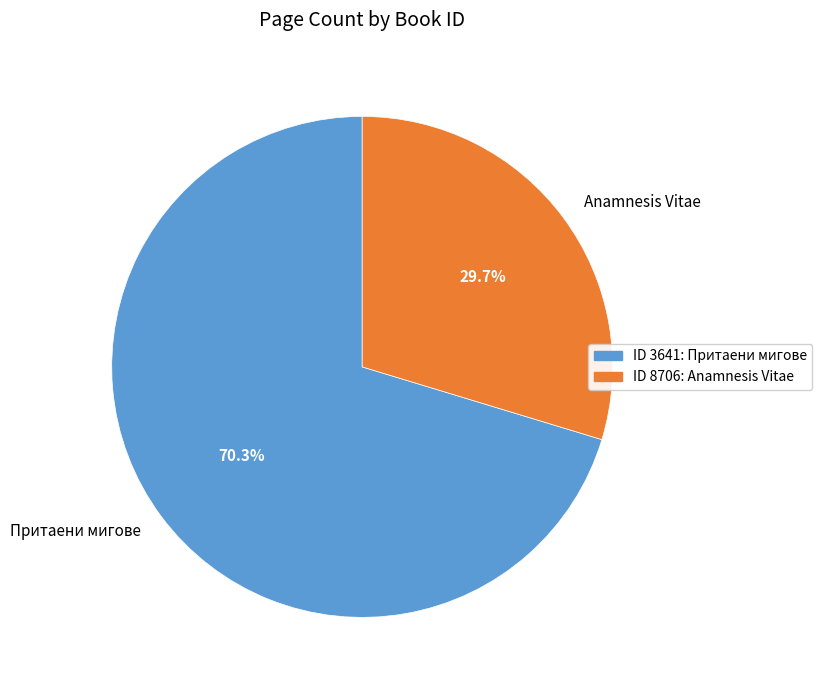

Which has a higher value, Притаени мигове or Anamnesis Vitae?

Притаени мигове